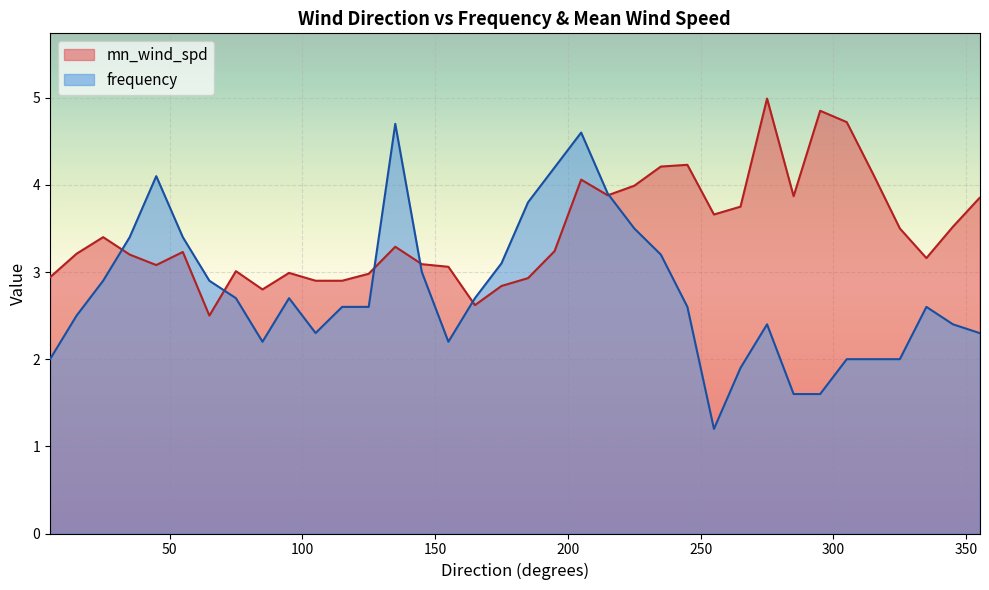

Between 275 and 305, which series saw the biggest shift?

frequency